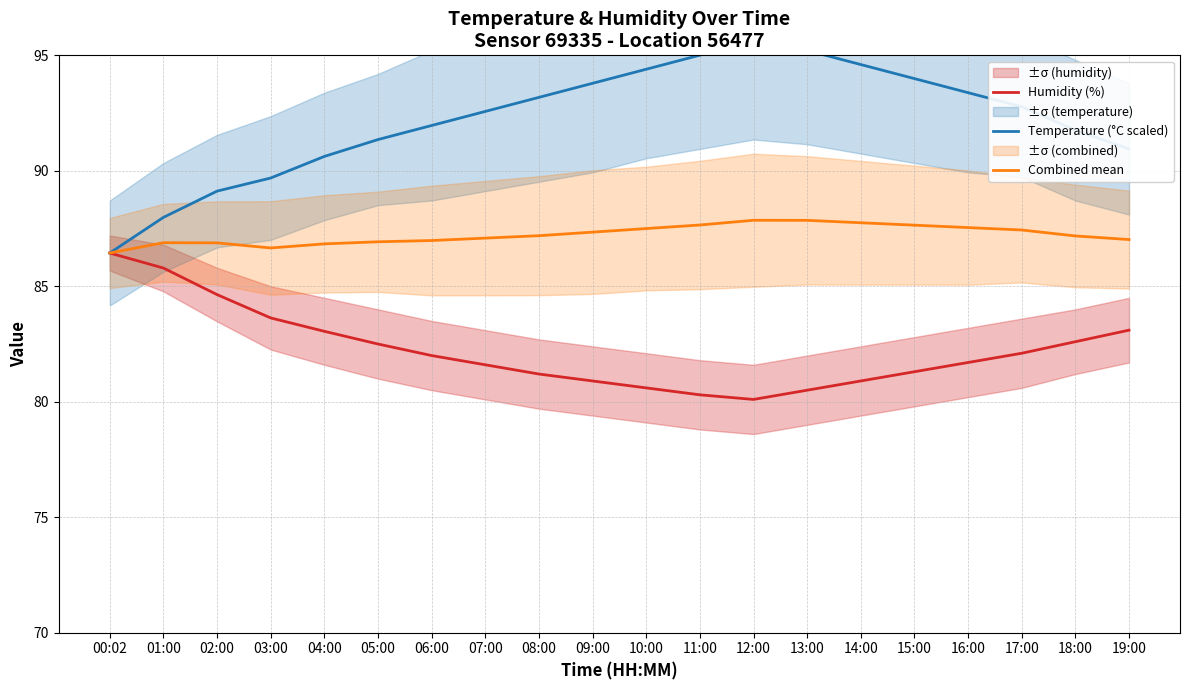

Is it true that Humidity (%) equals 132.1 at 11:00?

False